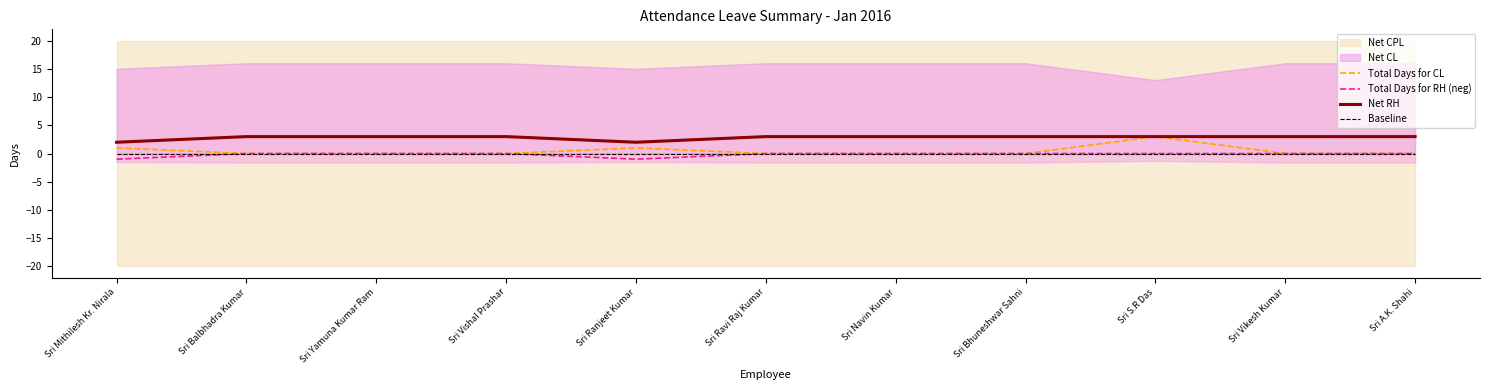

True or false: Total Days for CL and Total Days for RH (neg) intersect in this chart.

False